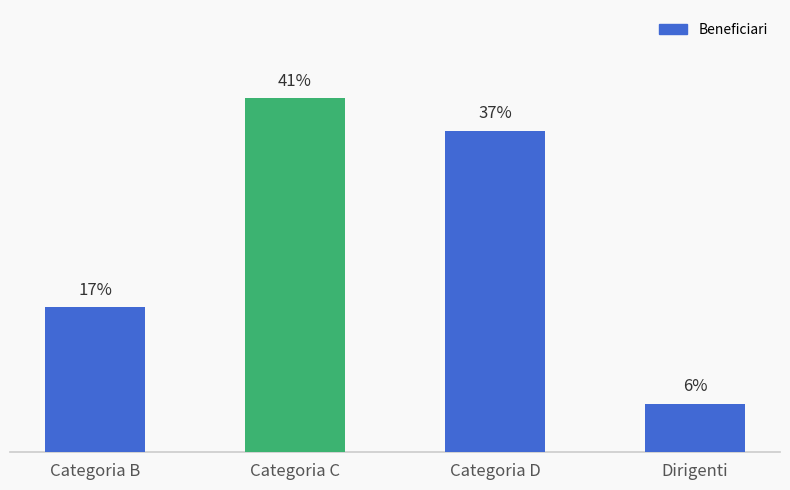

Which category has the highest value across all series?

Categoria C